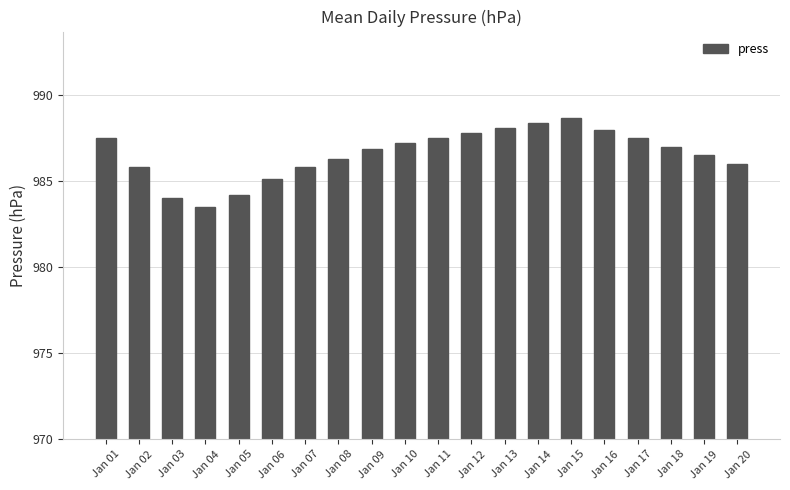

How many bars are there in total?

20